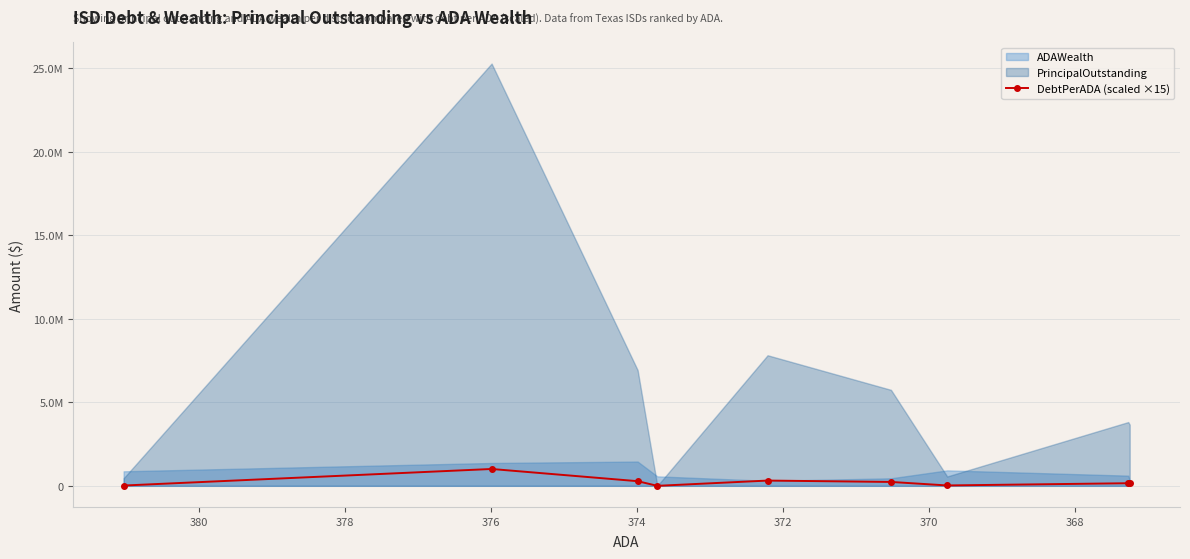

Where does the data first go above 156016?

368